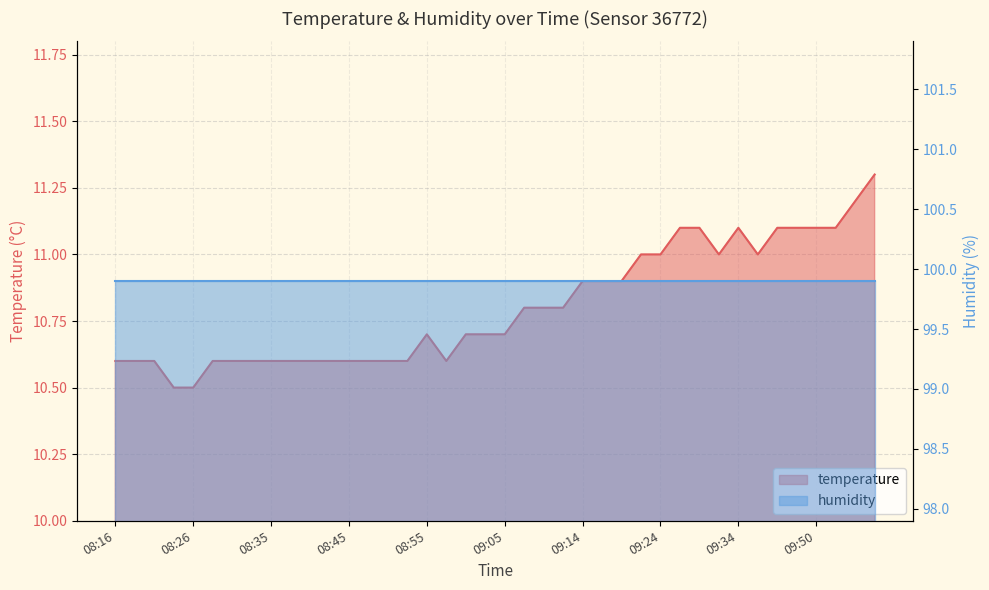

What is the label of the 19th point from the left?

09:00